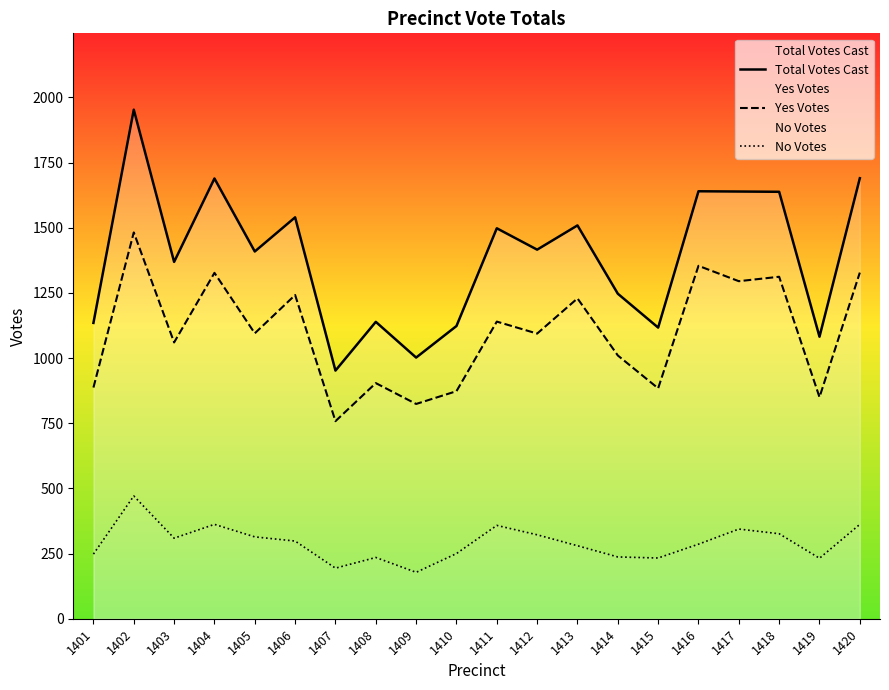

What are all the series names shown in the legend?

Total Votes Cast, Yes Votes, No Votes